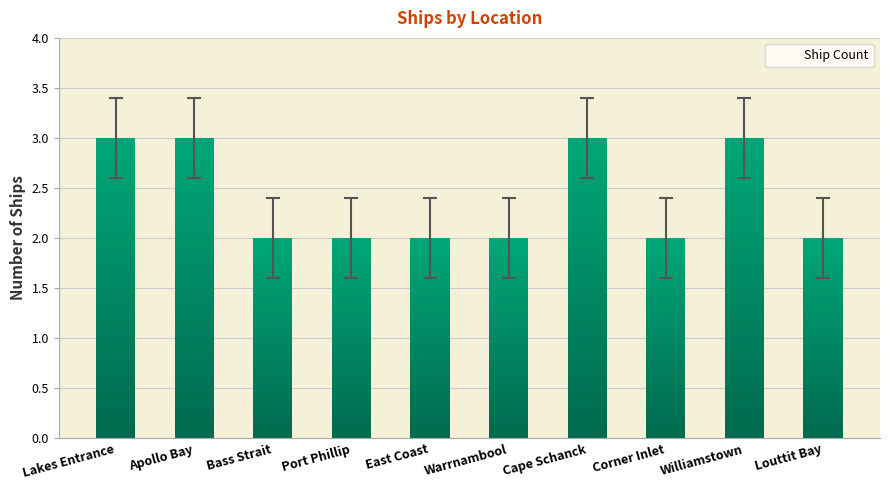

List the labels in order of value, smallest first.

Bass Strait, Port Phillip, East Coast, Warrnambool, Corner Inlet, Louttit Bay, Lakes Entrance, Apollo Bay, Cape Schanck, Williamstown